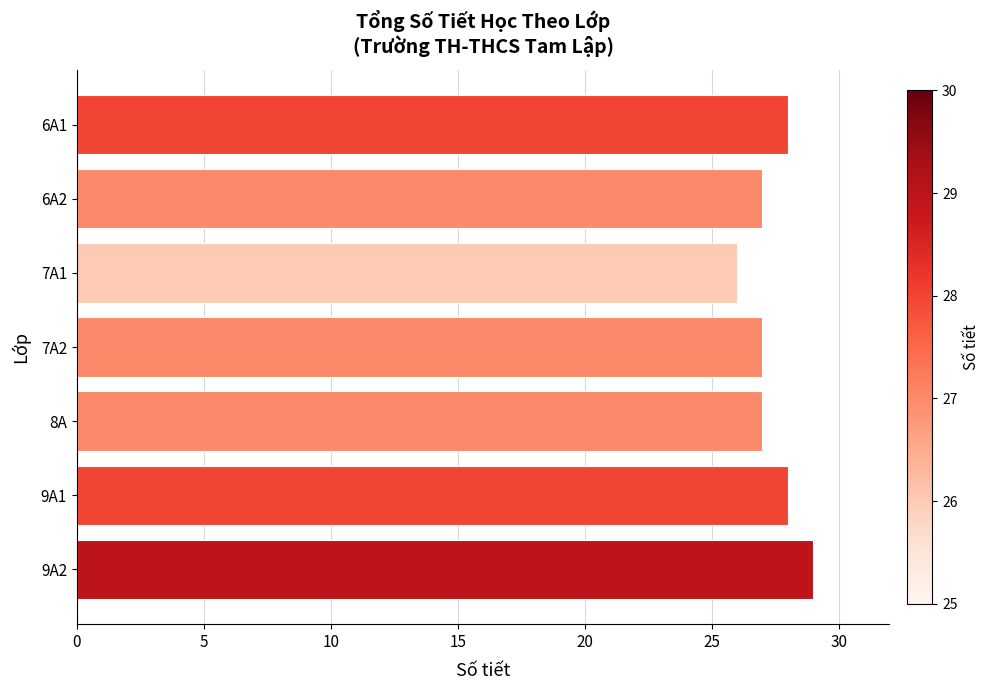

What is the difference between the maximum and minimum values?

3